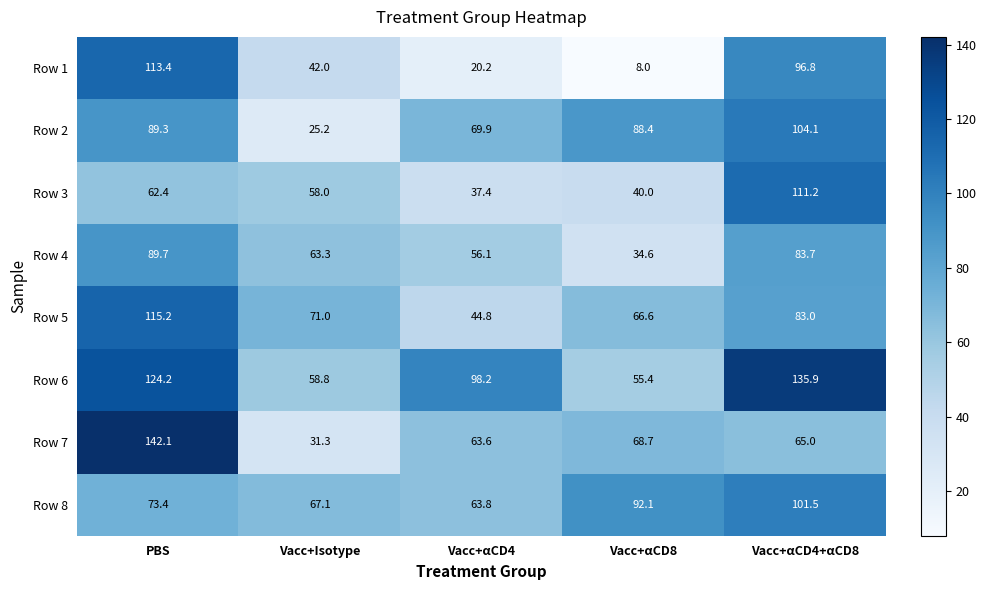

The value of Row 3 at Vacc+αCD8 is 40.0. True or false?

True